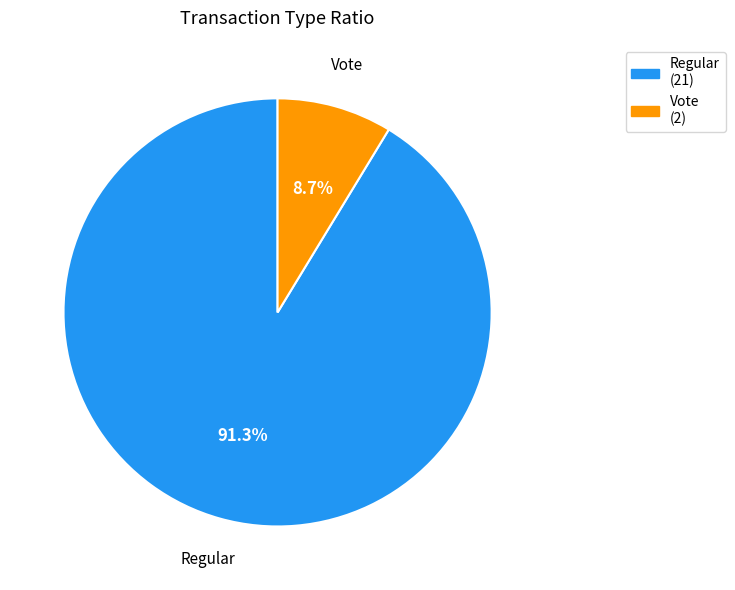

What is the majority slice?

Regular